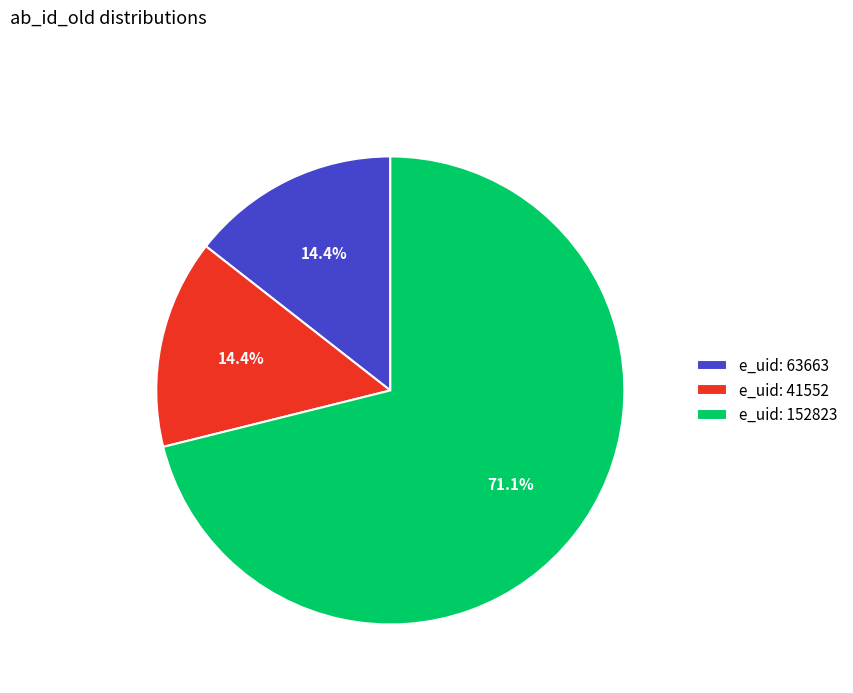

Combined, do e_uid: 152823 and e_uid: 41552 account for over 50%?

Yes